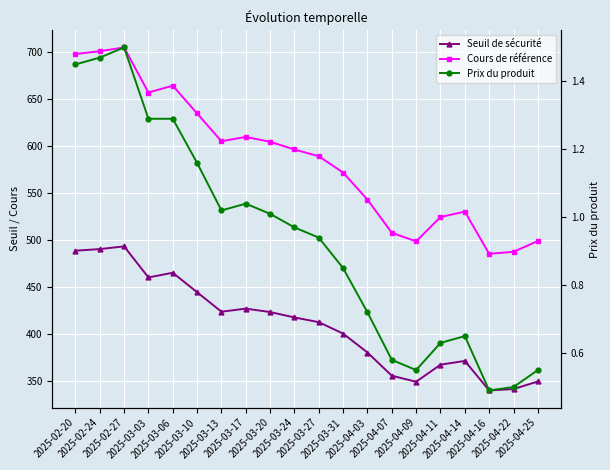

What is the label of the 15th point from the right?

2025-03-10